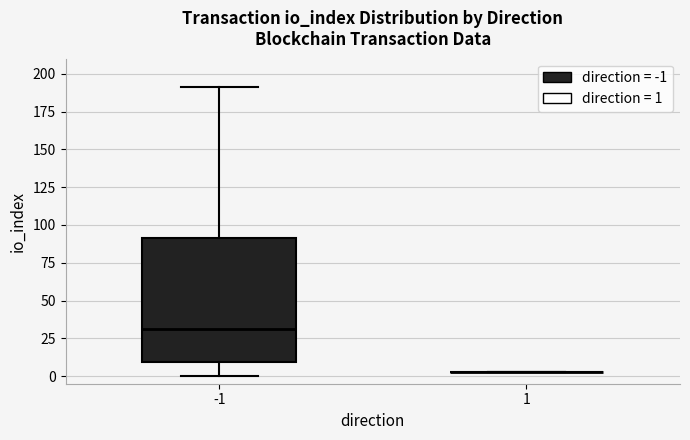

Reading left to right, read every box against the y-axis: the position of its median line, the range the box covers, and the ends of its whiskers. The values are not printed on the chart, so give them approximately, as read against the axis.

-1: median 30, box 10 to 90, whiskers 0 to 190
1: box collapsed to a line at 5, whiskers 5 to 5